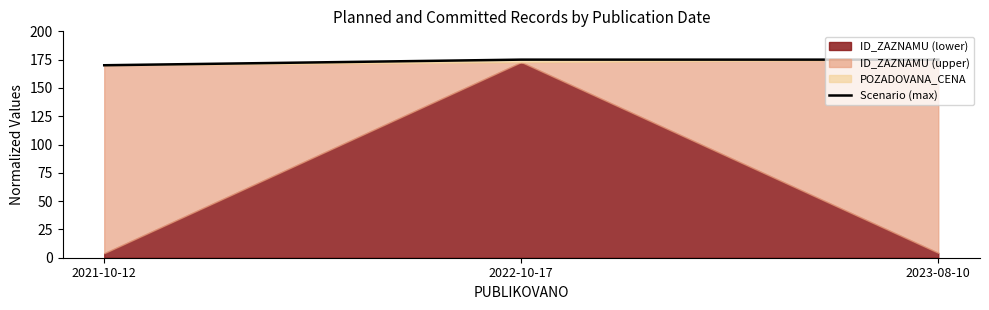

What value does the data have at 2022-10-17?

175.0